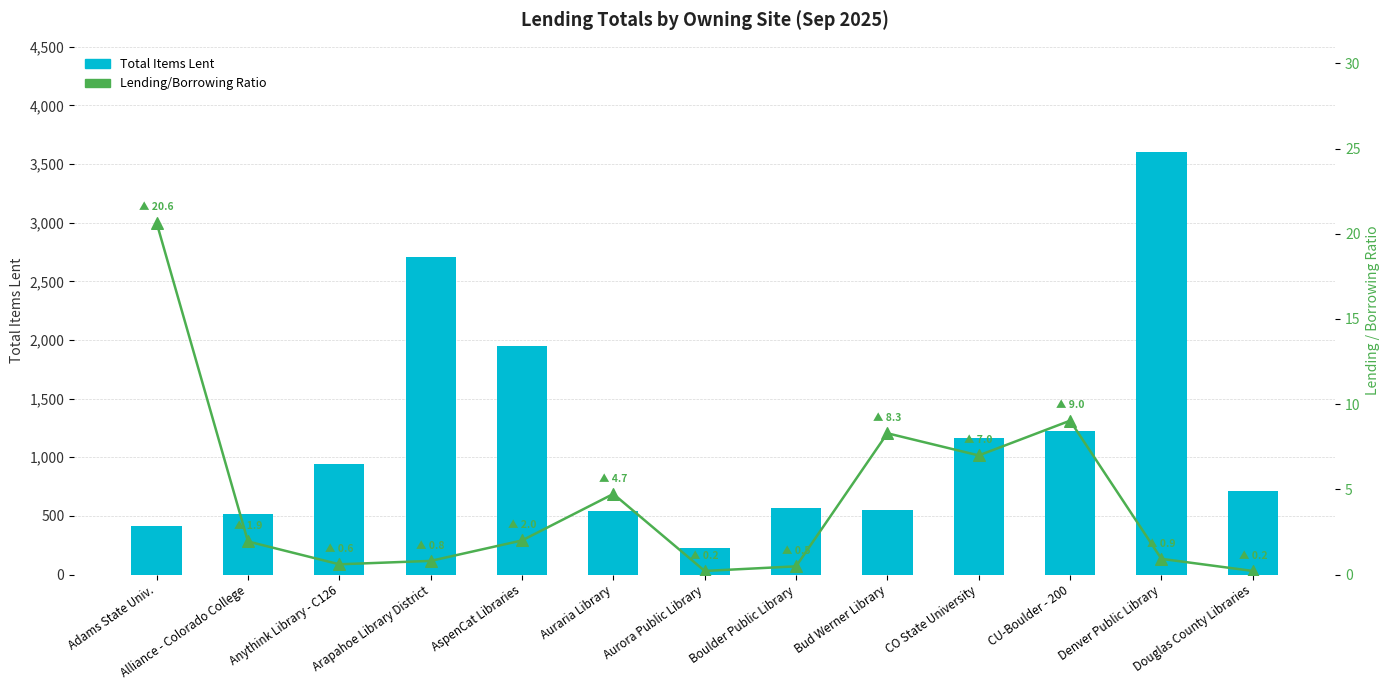

What is the total value across all series at CU-Boulder - 200?

1237.0